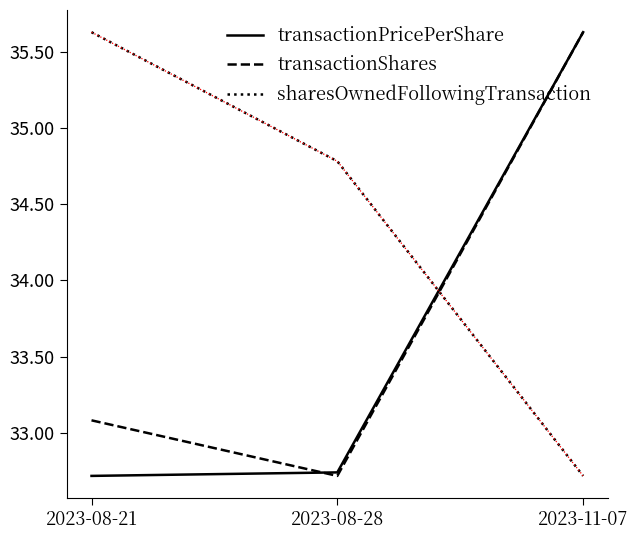

What position from the right is 2023-11-07?

1